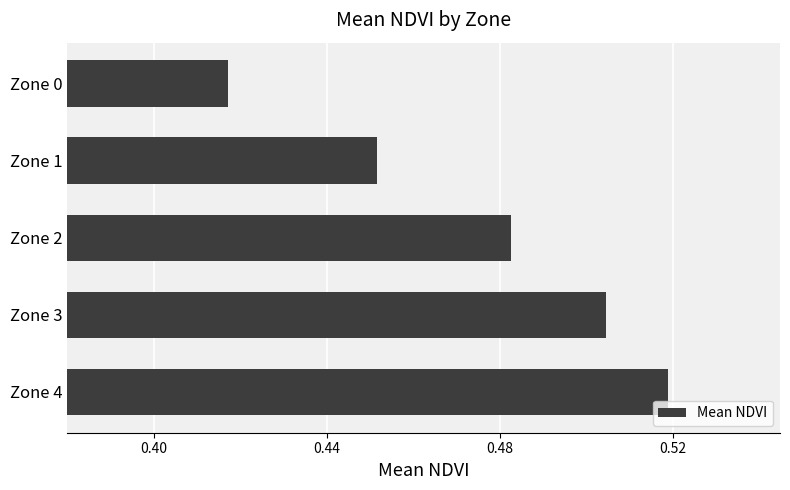

What is the sum of all values?

2.4